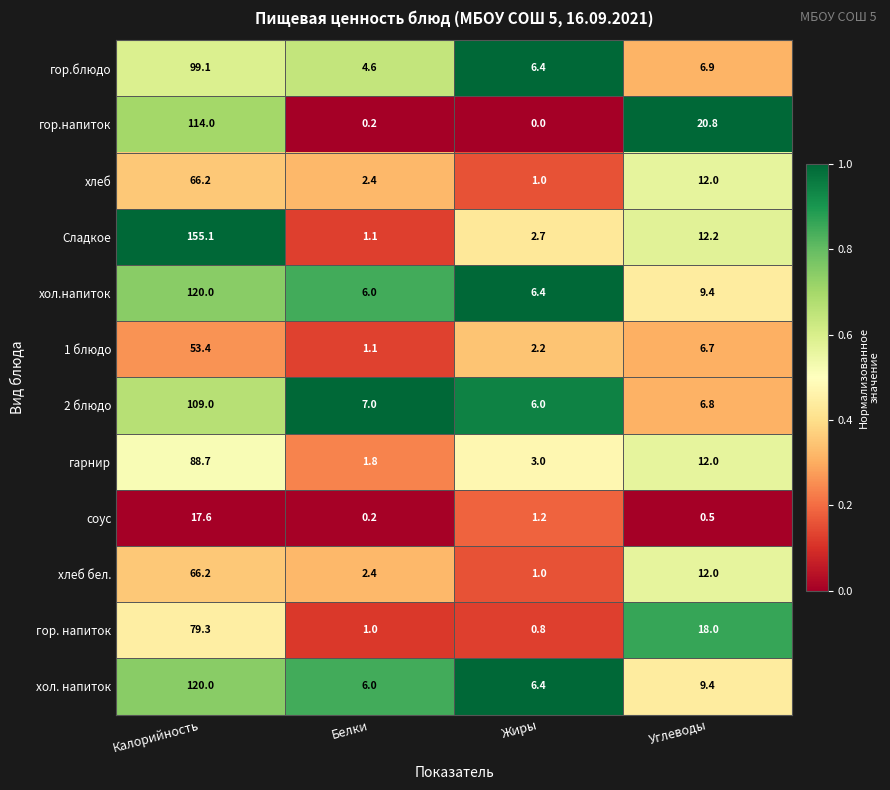

What is the difference between the maximum and minimum values in the гарнир series?

86.9